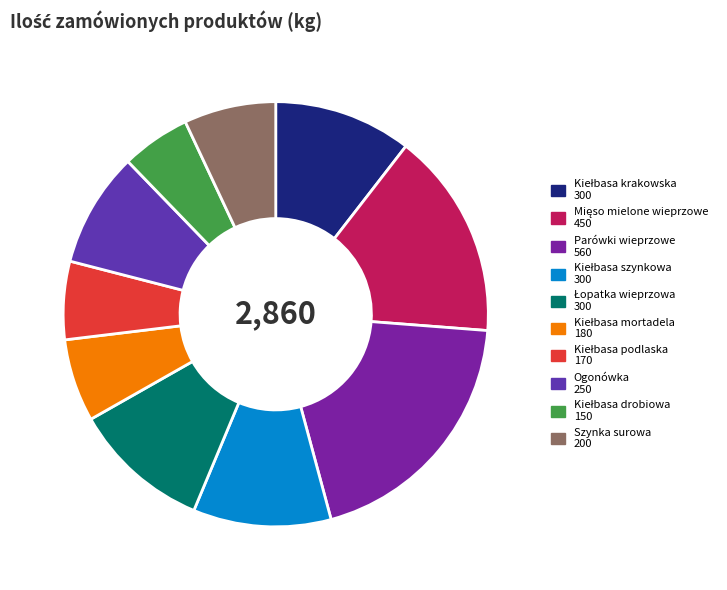

How many slices are in this pie chart?

10